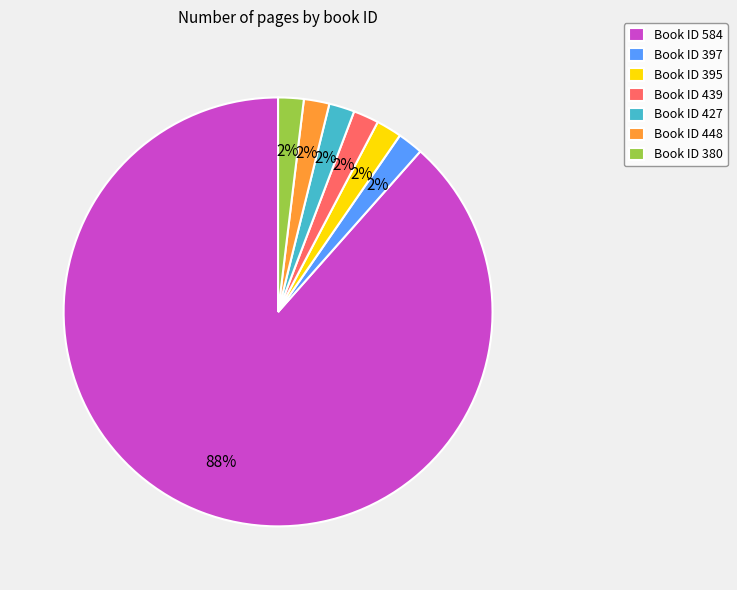

Is the sum of Book ID 448 and Book ID 380 greater than half?

No